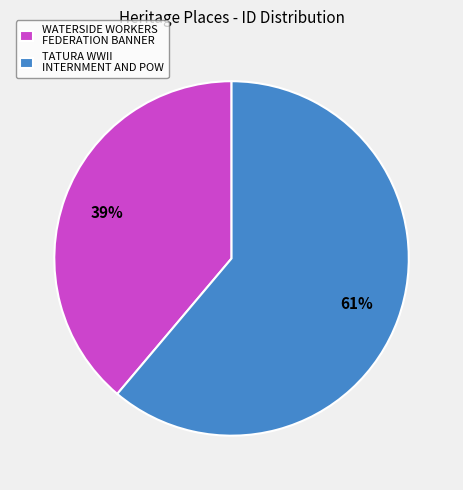

To the nearest percent, what is the difference between the largest and smallest slice percentages?

22%